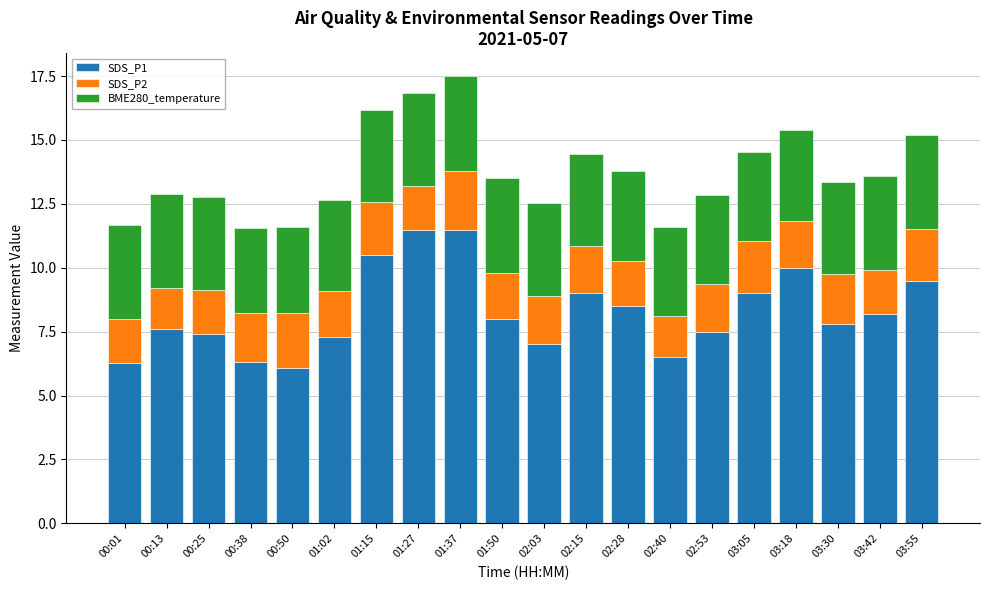

What is the highest value of the SDS_P1 series?

11.5